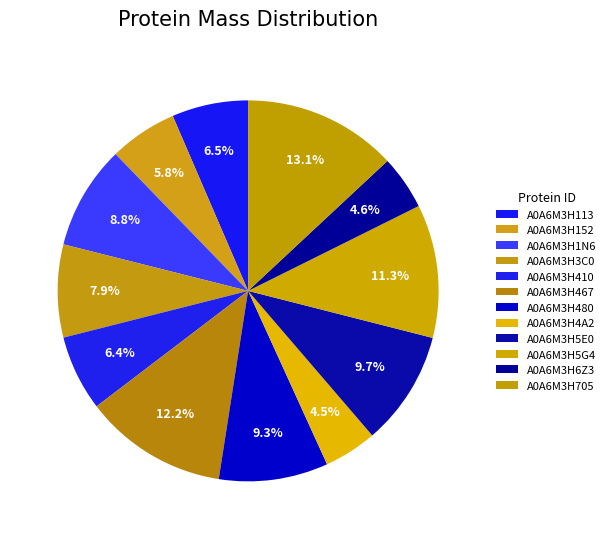

Rank the categories by value from lowest to highest.

A0A6M3H4A2, A0A6M3H6Z3, A0A6M3H152, A0A6M3H410, A0A6M3H113, A0A6M3H3C0, A0A6M3H1N6, A0A6M3H480, A0A6M3H5E0, A0A6M3H5G4, A0A6M3H467, A0A6M3H705